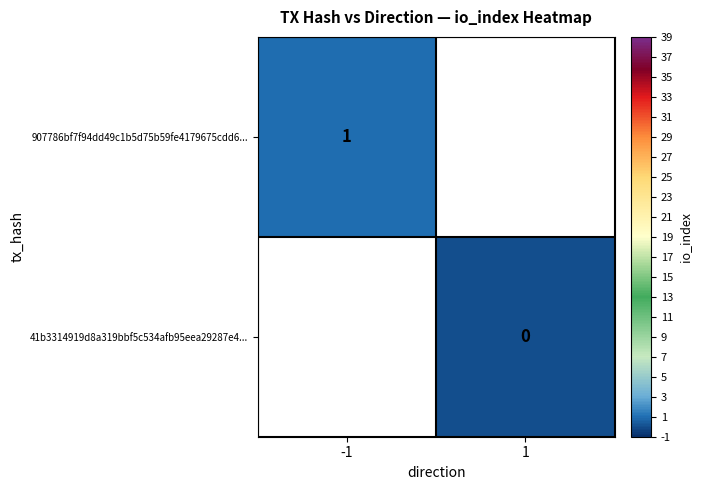

The value of 907786bf7f94dd49c1b5d75b59fe4179675cdd6... at -1 is 1. True or false?

True